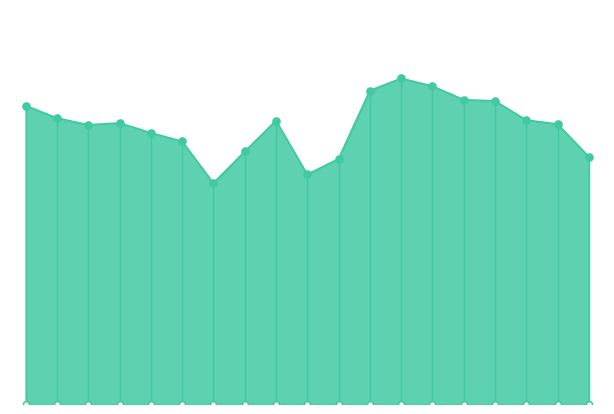

Which has a higher value, 108 or 101?

108